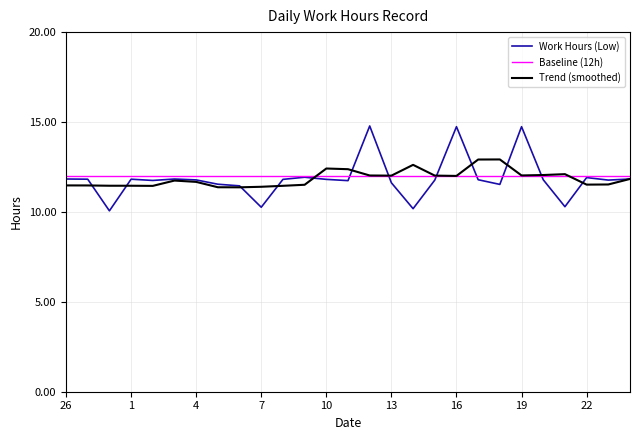

Reading right to left, transcribe all the data shown in this chart.

24=11.8	23=11.8	22=11.9	21=10.3	20=11.8	19=14.7	18=11.5	17=11.8	16=14.7	15=11.8	14=10.2	13=11.6	12=14.8	11=11.7	10=11.8	9=11.9	8=11.8	7=10.3	6=11.4	5=11.5	4=11.8	3=11.8	2=11.8	1=11.8	28=10.1	27=11.8	26=11.8